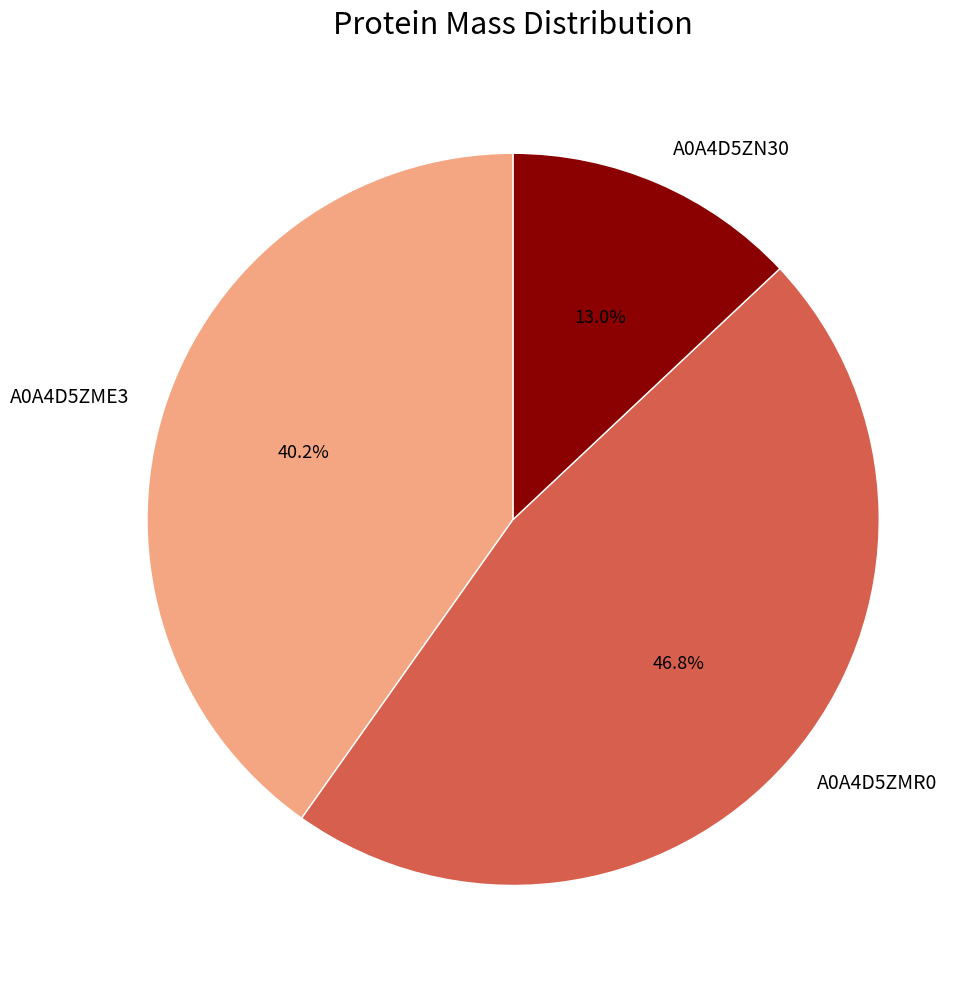

The A0A4D5ZMR0 slice represents 47% of the pie. True or false?

True